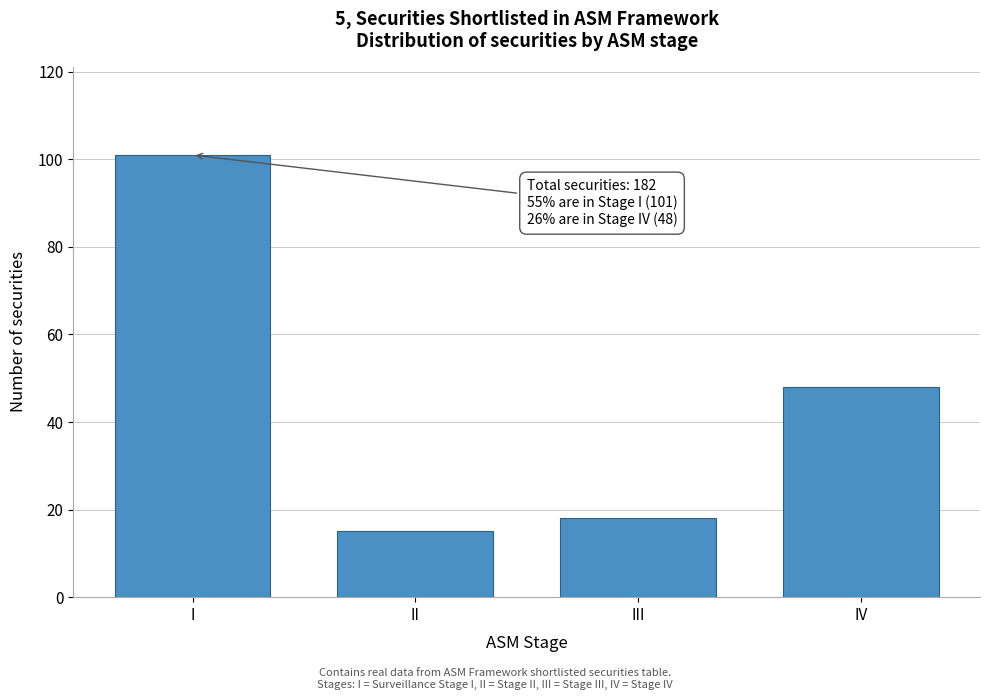

Reading left to right, extract all data points from this chart.

101	15	18	48